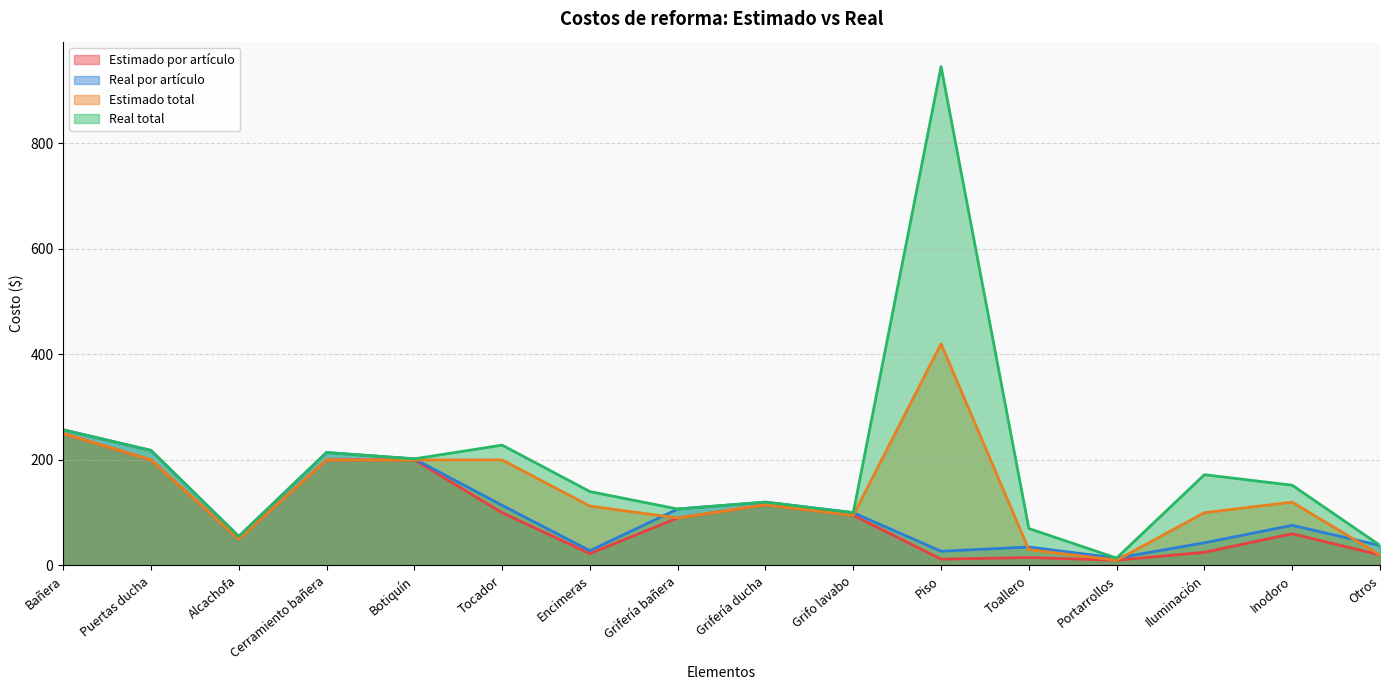

What is the difference between the maximum and minimum values in the Estimado total series?

410.0